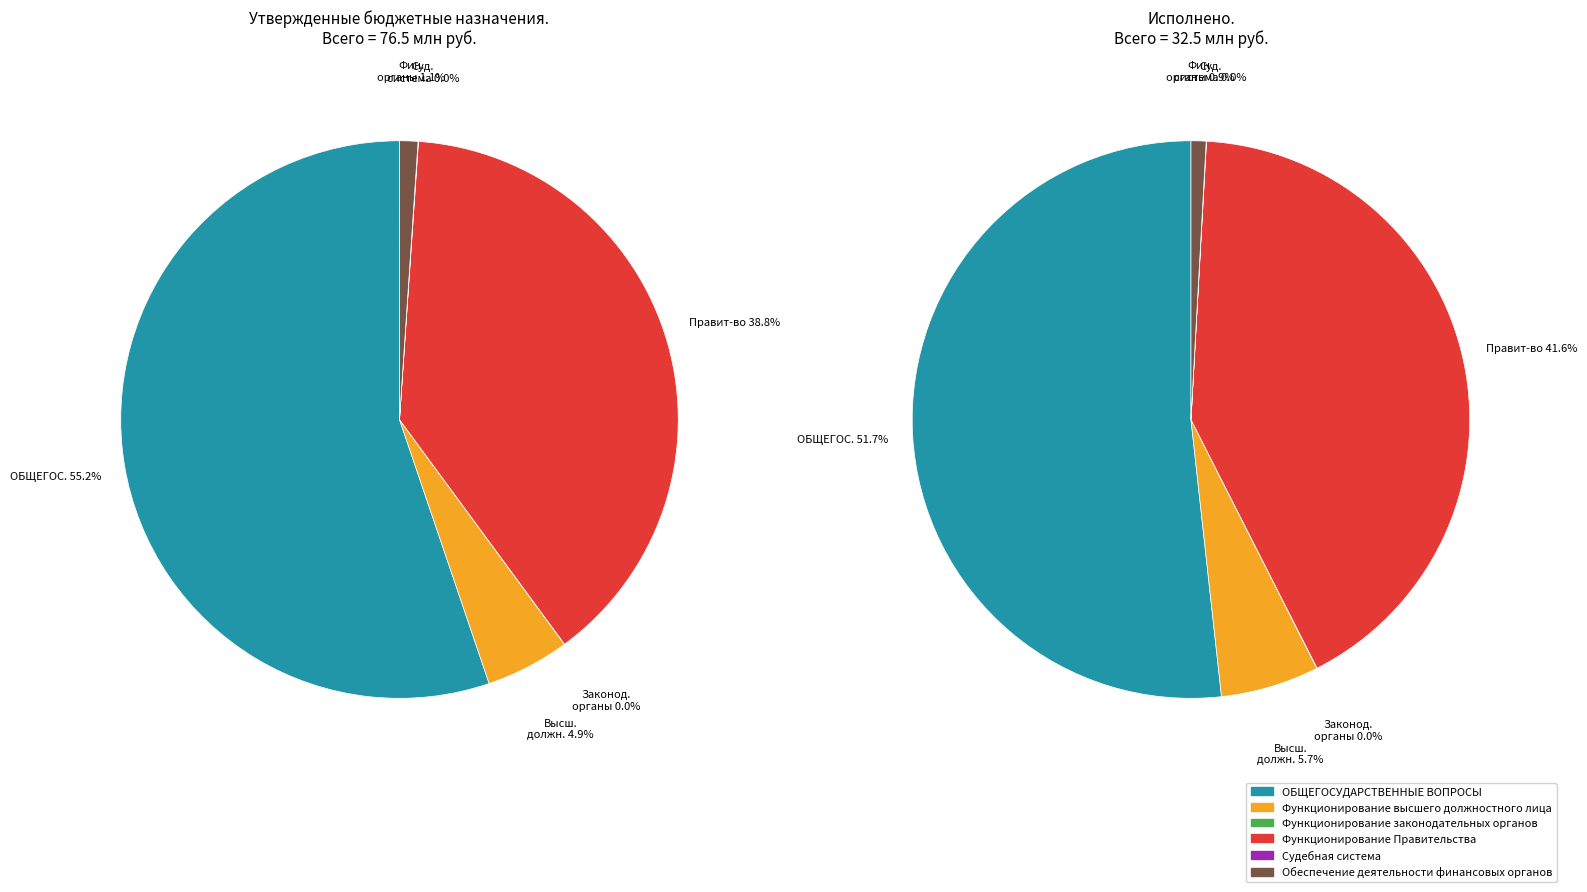

What percentage is NOT represented by Функционирование Правительства?

61.2%